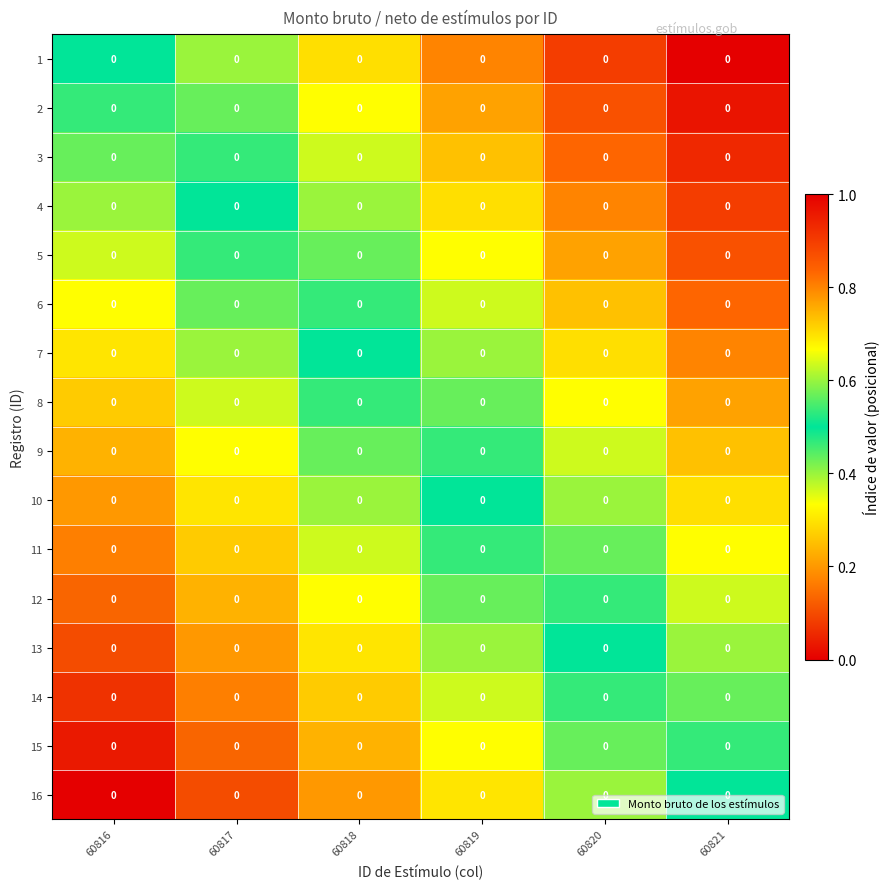

What is the maximum value shown in the chart?

1.0